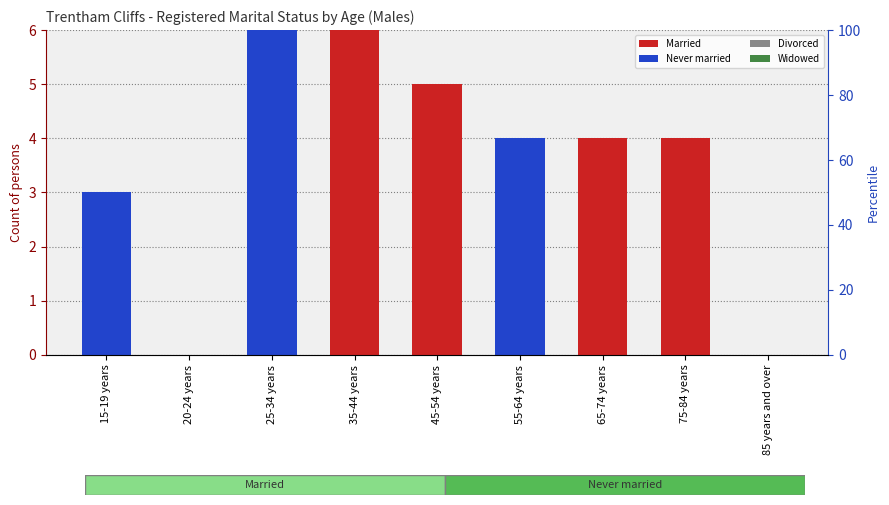

What is the maximum value shown in the chart?

6